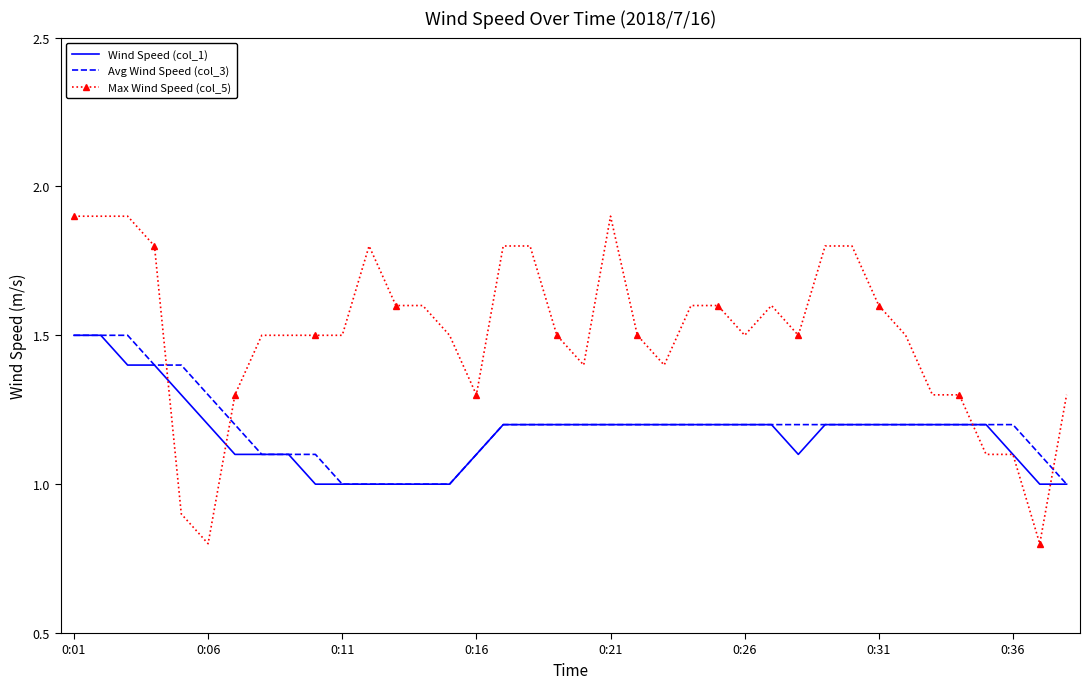

Which series has the largest total across all categories?

Max Wind Speed (col_5)